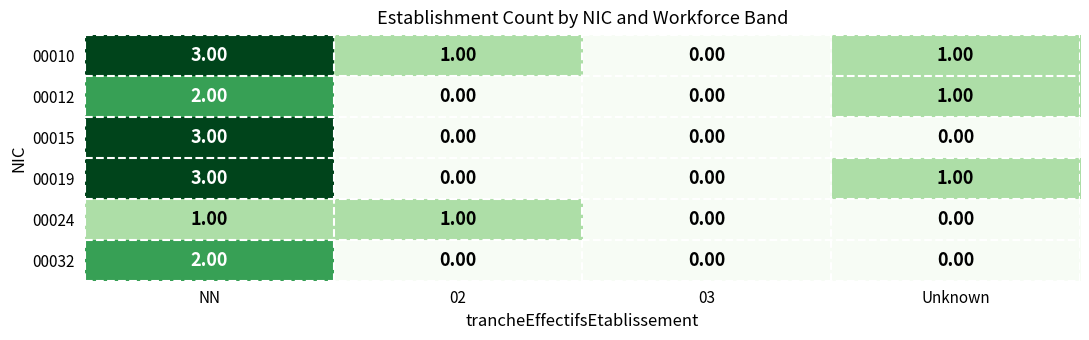

Which series has the largest total across all categories?

00010